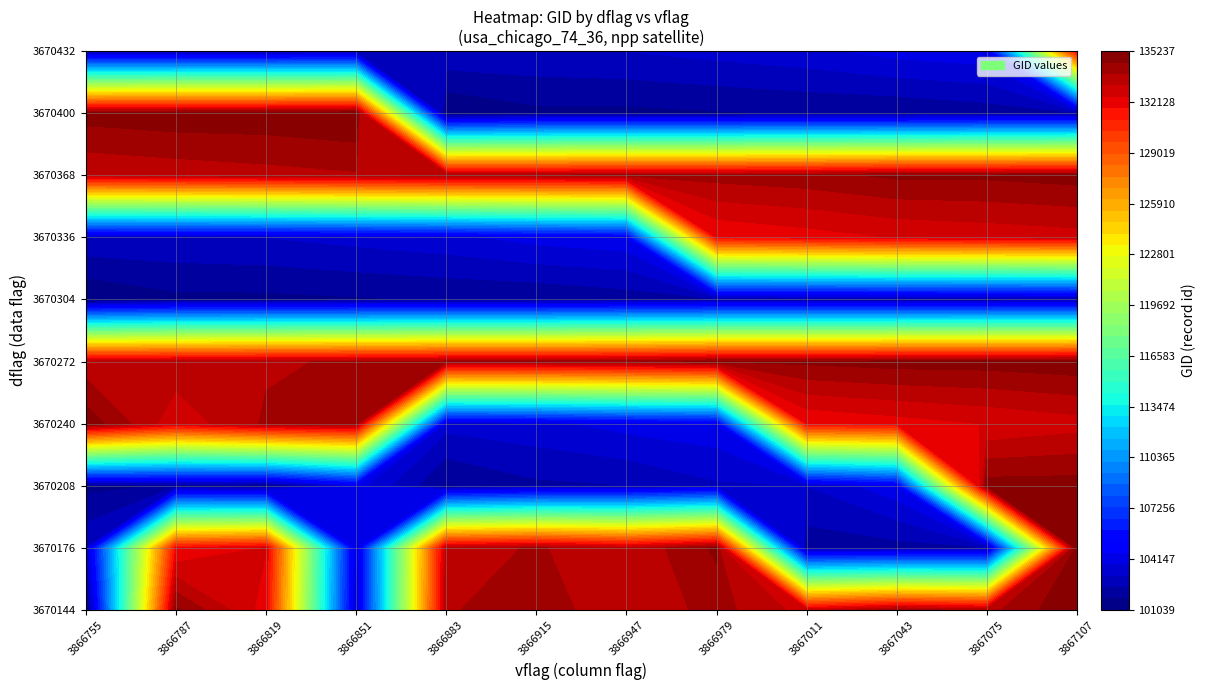

Which series has the largest total across all categories?

3670144